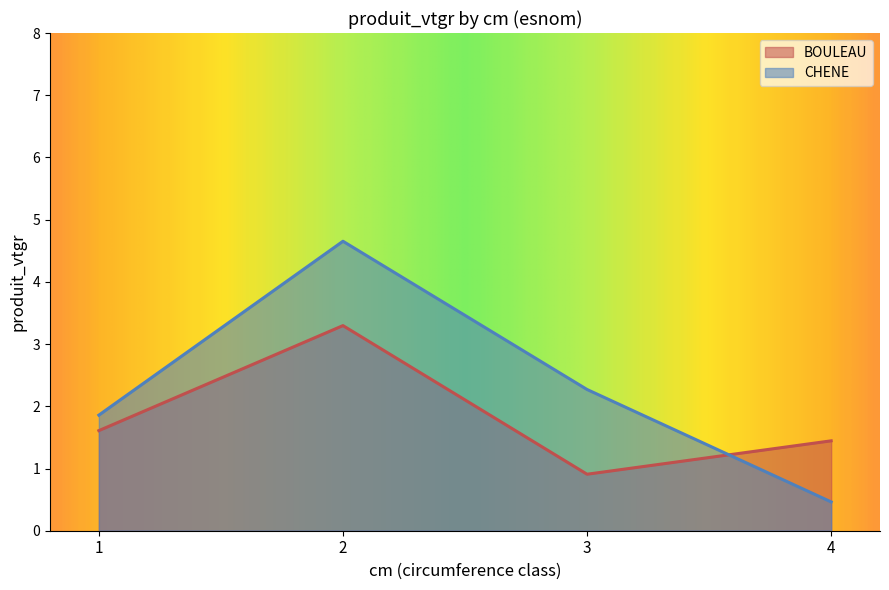

What is the approximate value of CHENE at 3?

2.3